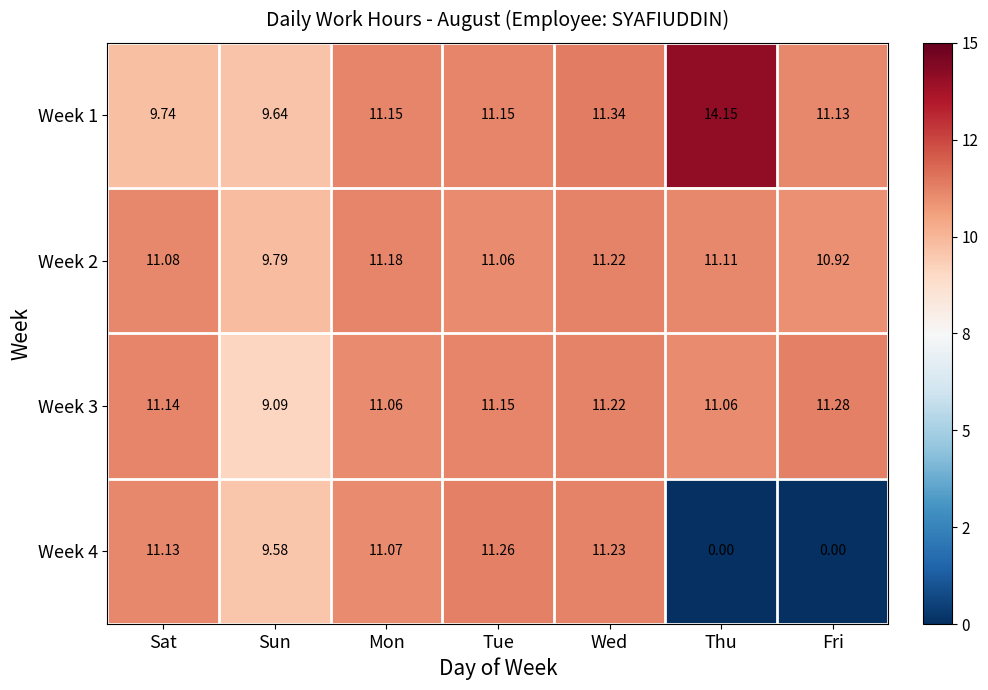

Which category has the lowest value in the Week 1 series?

Sun